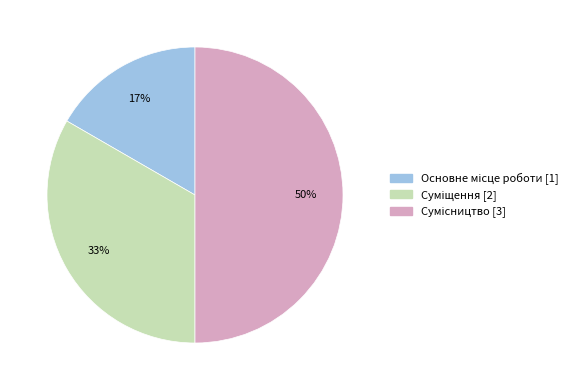

To the nearest percent, what is the average slice percentage?

33%